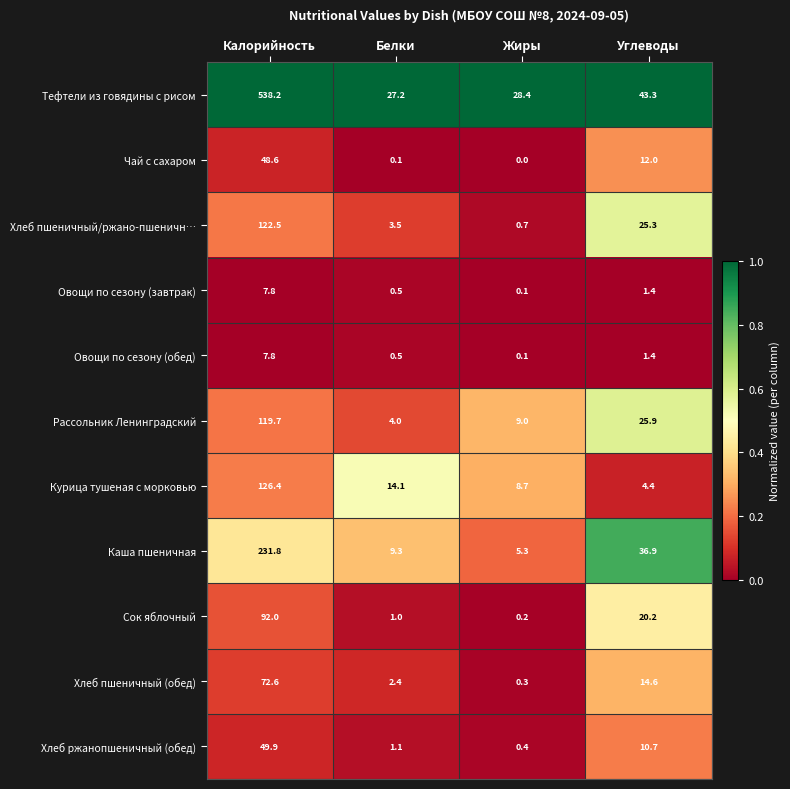

Between Белки and Жиры, which series saw the biggest shift?

Курица тушеная с морковью